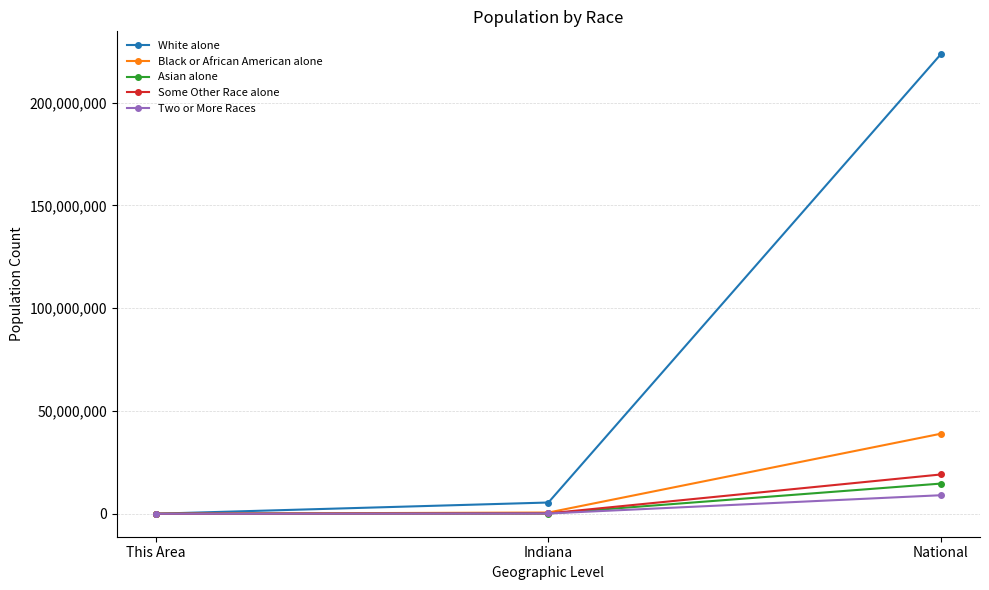

What is the sum of the Two or More Races values at Indiana and This Area?

128011